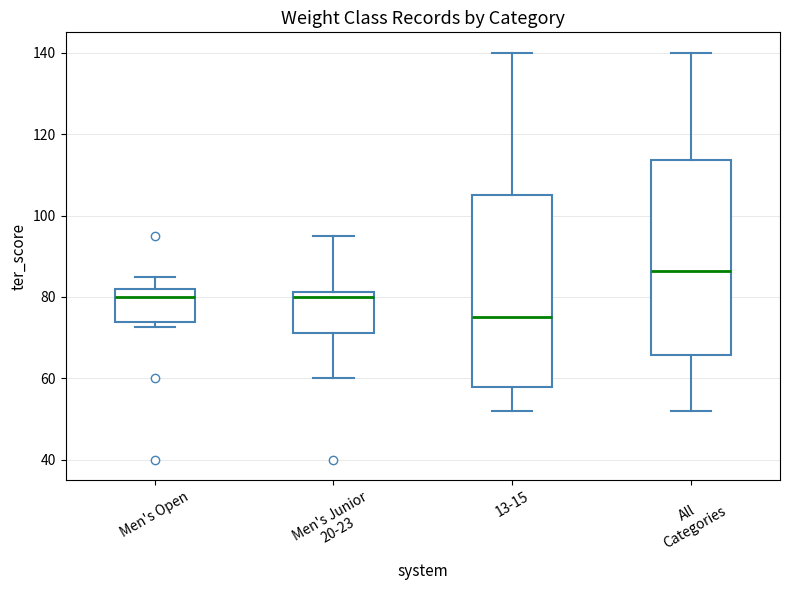

Where does the lower whisker of the box for Men's Junior 20-23 end on the y-axis? The values are not printed on the chart, so give them approximately, as read against the axis.

60